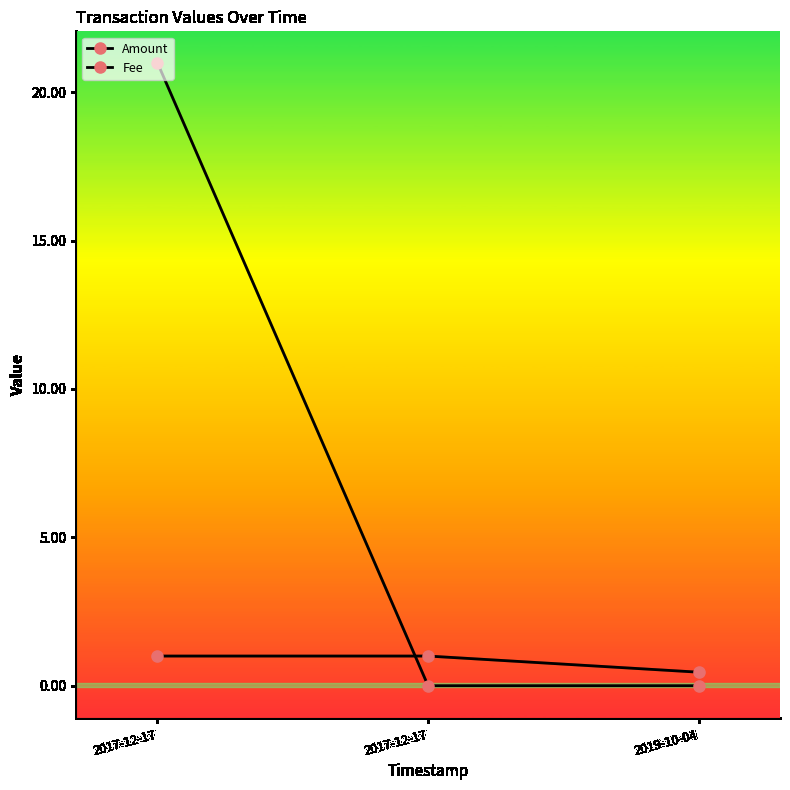

What is the difference between the maximum and minimum values in the Amount series?

21.0